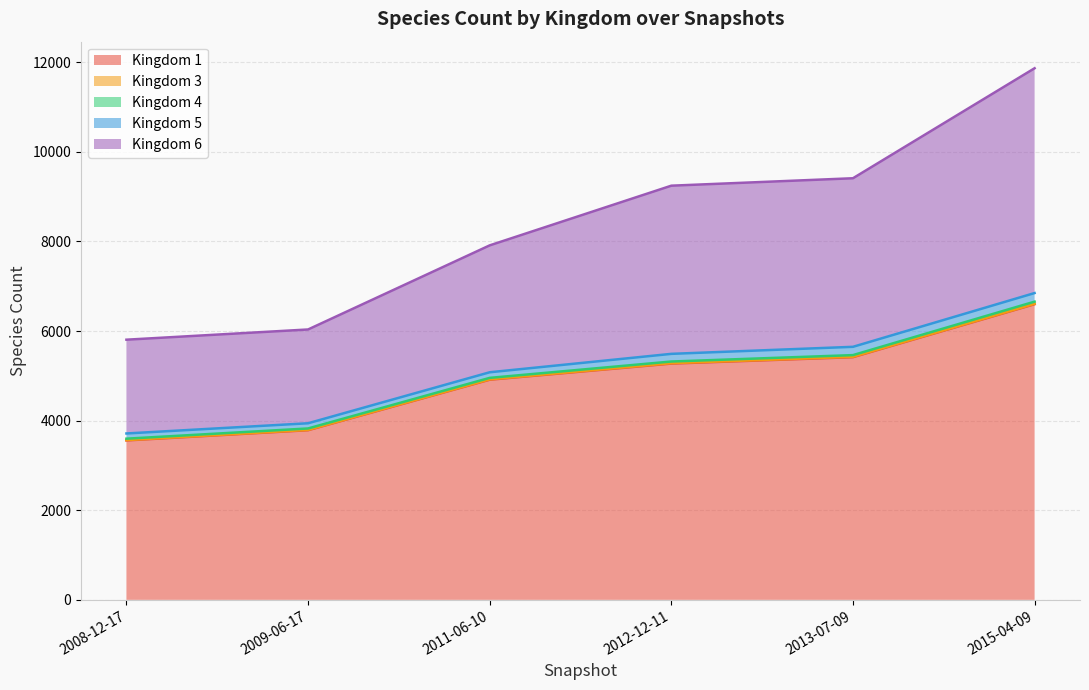

What is the label of the 3rd point from the right?

2012-12-11